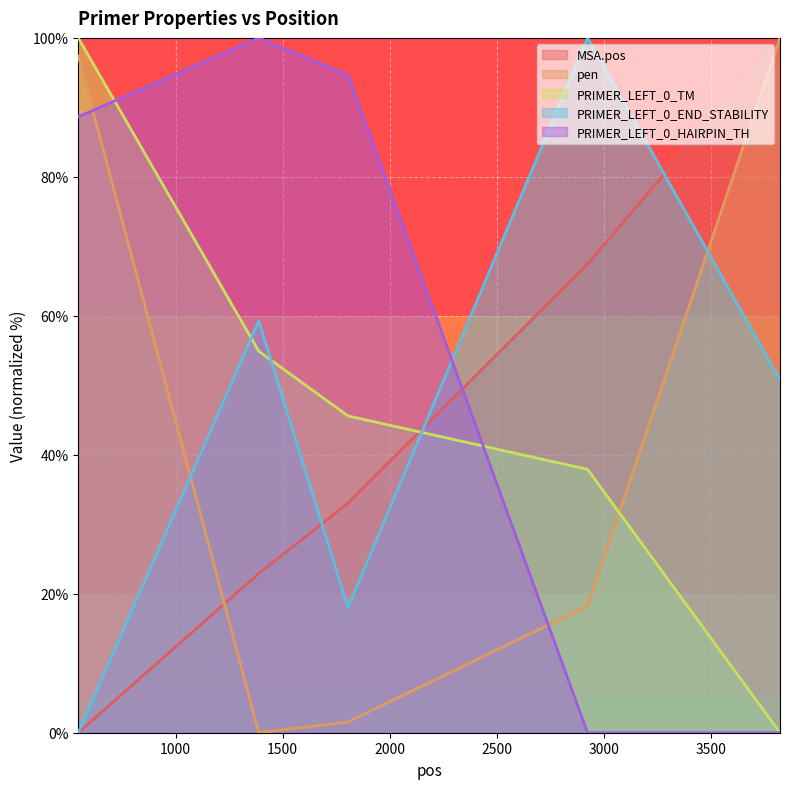

How many intersections are there between pen and PRIMER_LEFT_0_END_STABILITY?

2